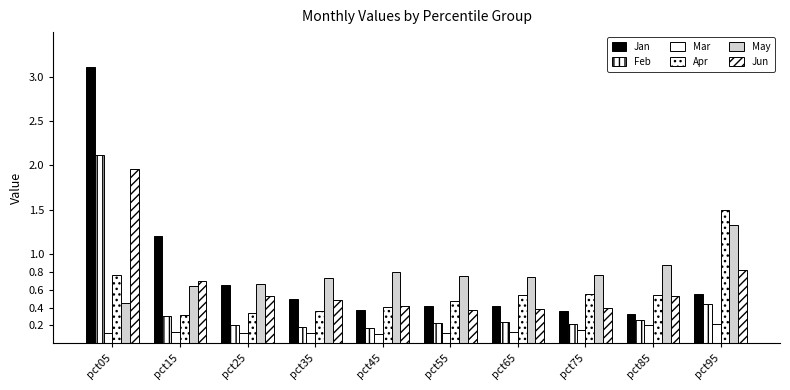

What is the sum of the May values at pct05 and pct65?

1.2